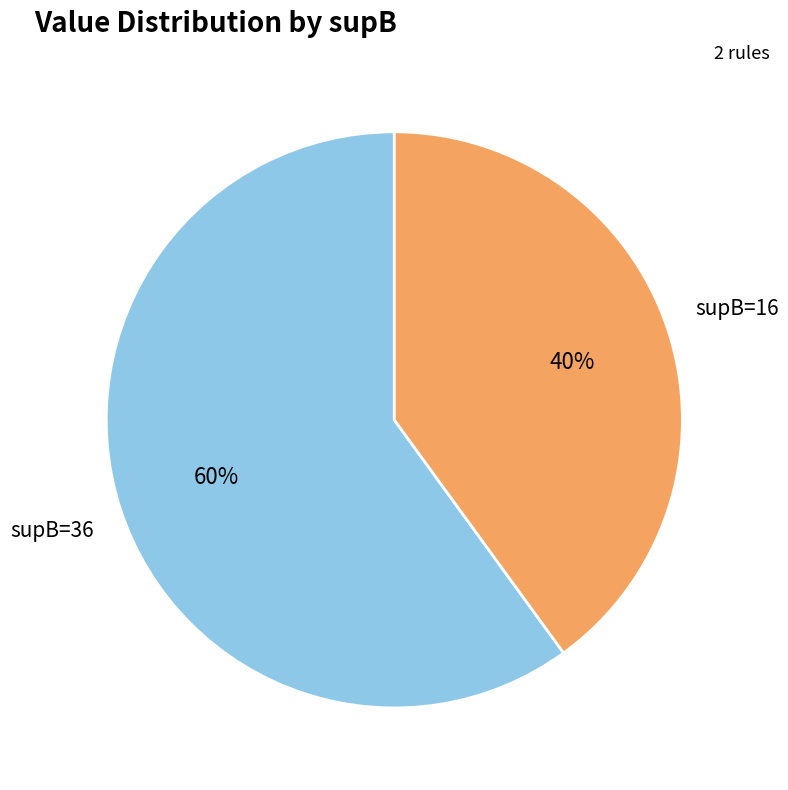

To the nearest percent, what is the average slice percentage?

50%